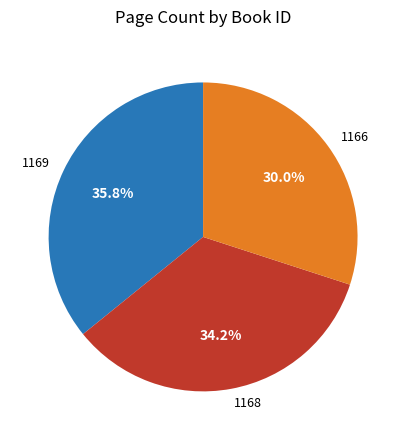

To the nearest percent, what percentage of the pie is 1168?

34%